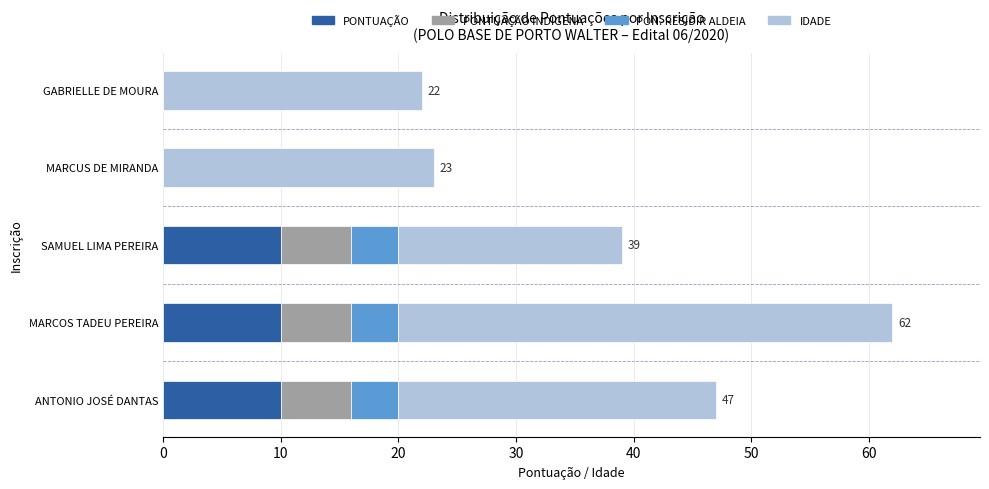

What is the maximum value for PONTUAÇÃO?

10